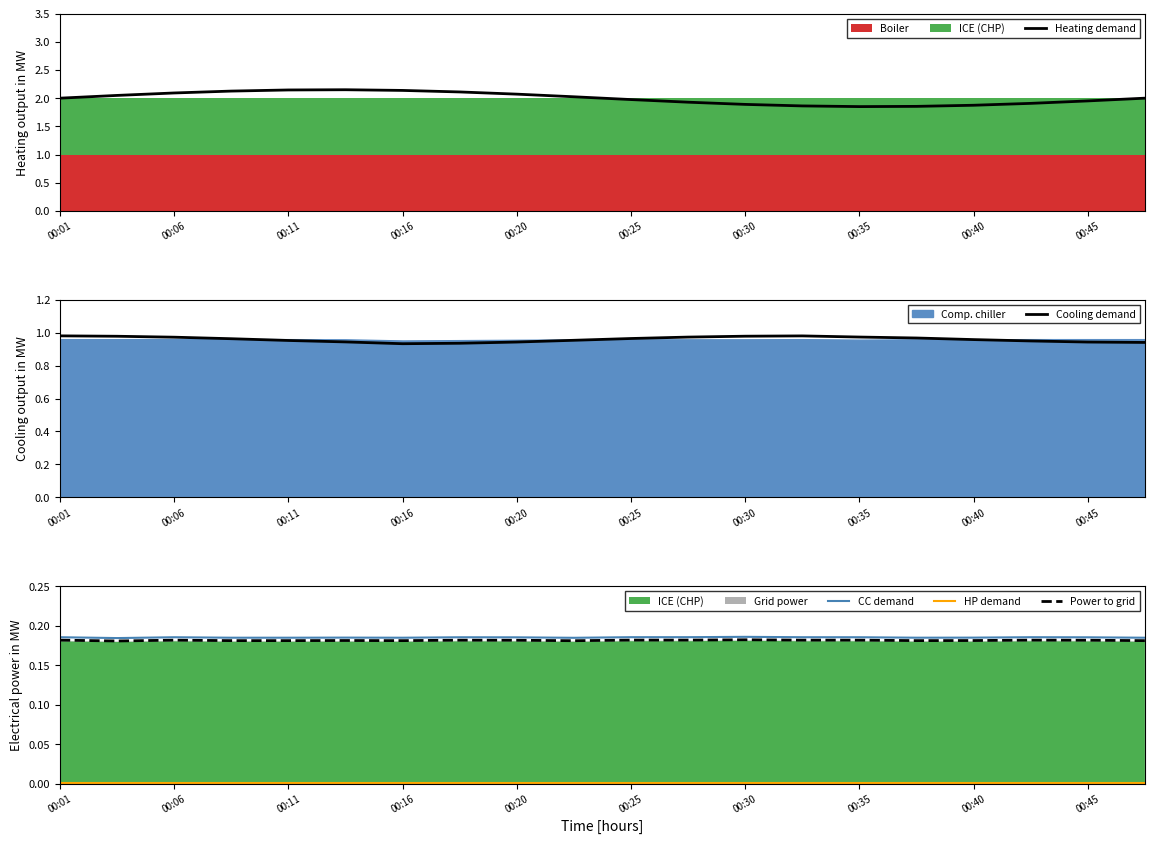

True or false: Power to grid and Cooling demand intersect in this chart.

False